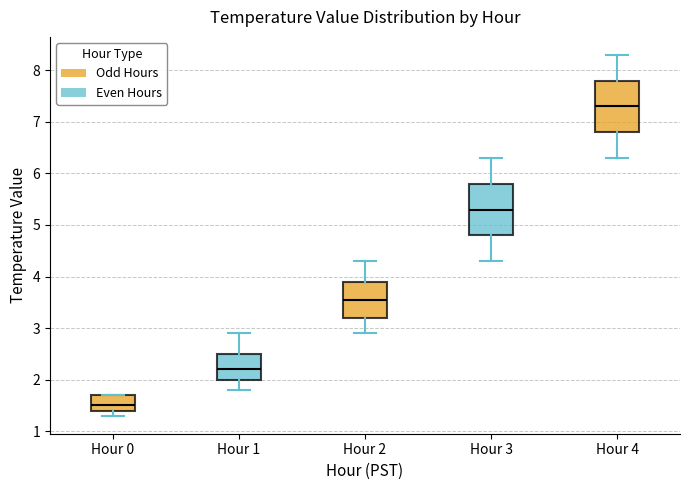

Where is the lower edge of the box for Hour 4 on the y-axis? The values are not printed on the chart, so give them approximately, as read against the axis.

6.8